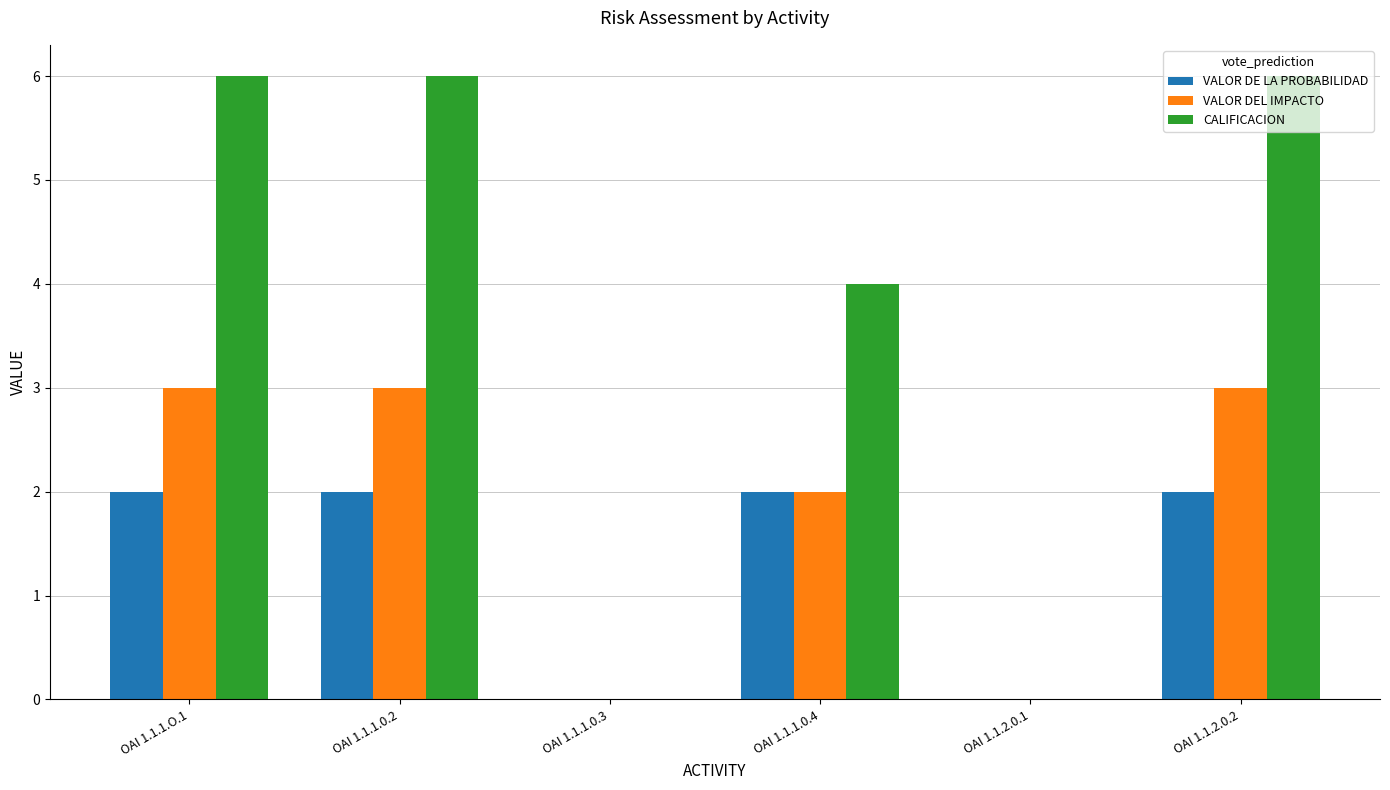

Between OAI 1.1.1.0.3 and OAI 1.1.1.0.4, which series saw the biggest shift?

CALIFICACION